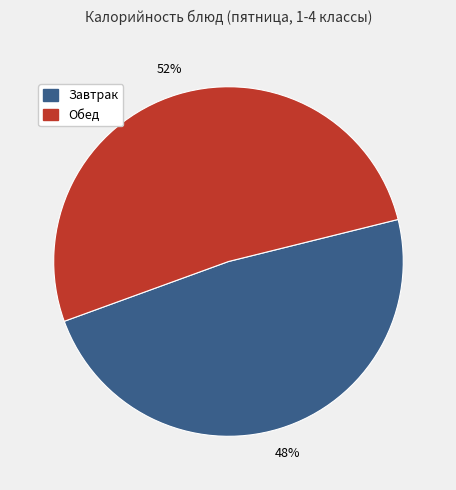

To the nearest percent, what is the average slice percentage?

50%